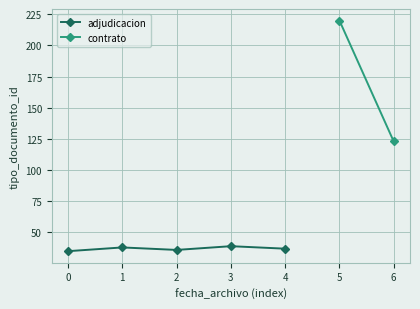

Is this an area chart (filled region under the line)?

No